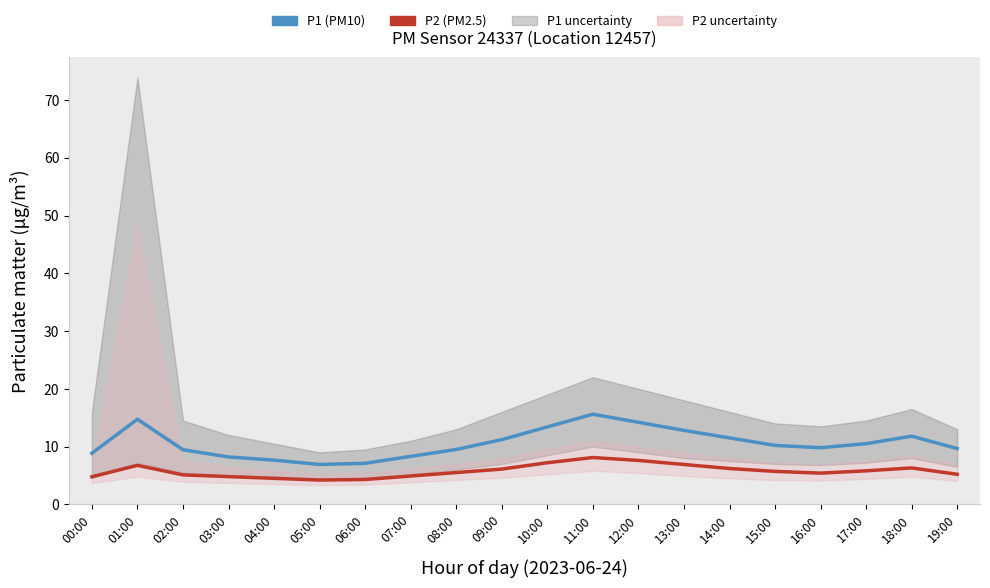

Is the value of P1 at 14:00 greater than the value of P2 at 16:00?

Yes